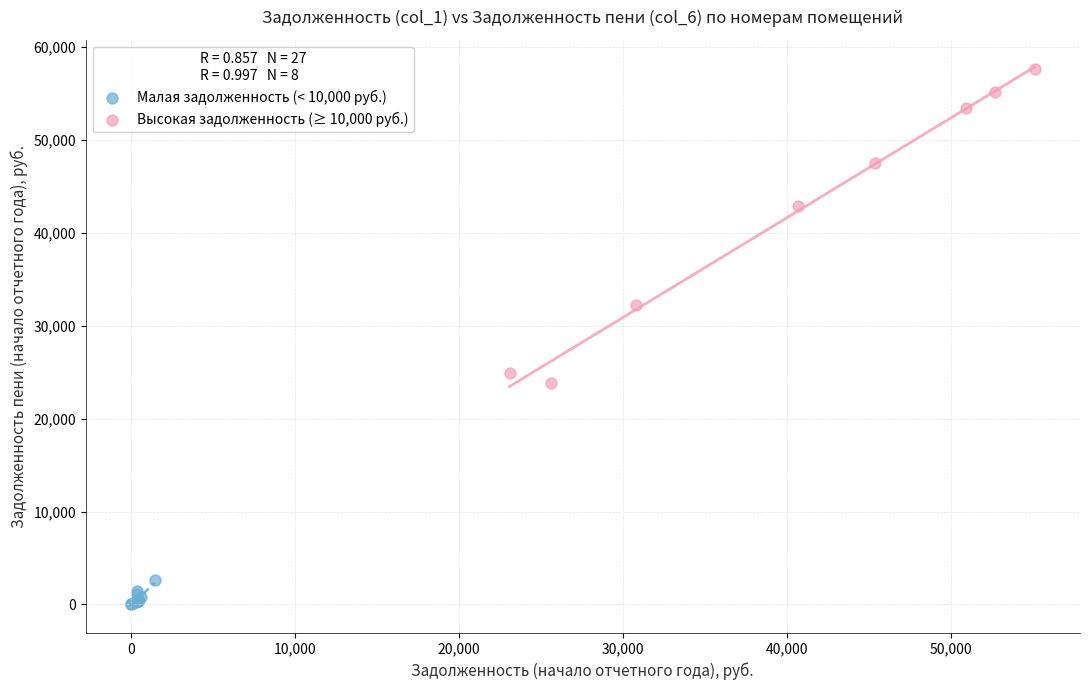

Which series contains the lowest Y value?

Малая задолженность (< 10,000 руб.)